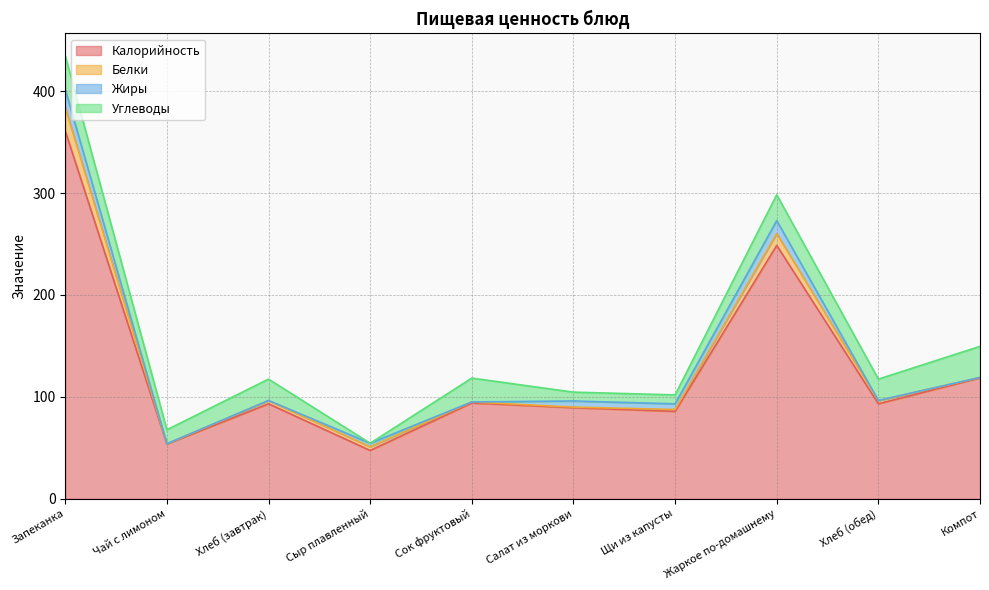

Where does the Углеводы series first go above 20?

Запеканка